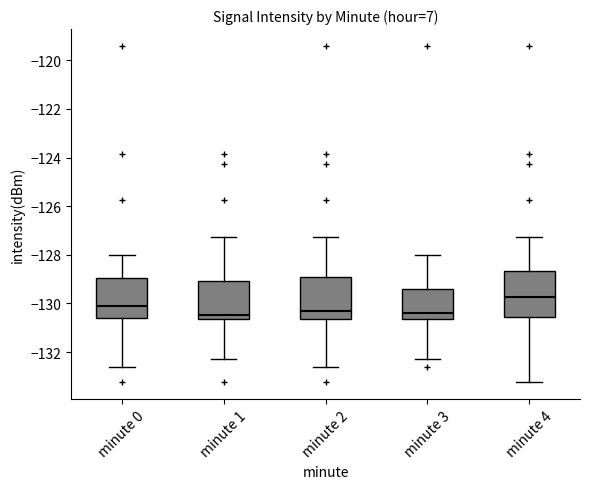

Reading left to right, transcribe this box plot: for each box, give where its median line is, the range the box spans, and where its two whiskers end, as read against the y-axis. The values are not printed on the chart, so give them approximately, as read against the axis.

minute 0: median -130.2, box -130.6 to -129.0, whiskers -132.6 to -128.0
minute 1: median -130.4, box -130.6 to -129.0, whiskers -132.2 to -127.2
minute 2: median -130.4, box -130.6 to -129.0, whiskers -132.6 to -127.2
minute 3: median -130.4, box -130.6 to -129.4, whiskers -132.2 to -128.0
minute 4: median -129.8, box -130.6 to -128.6, whiskers -133.2 to -127.2